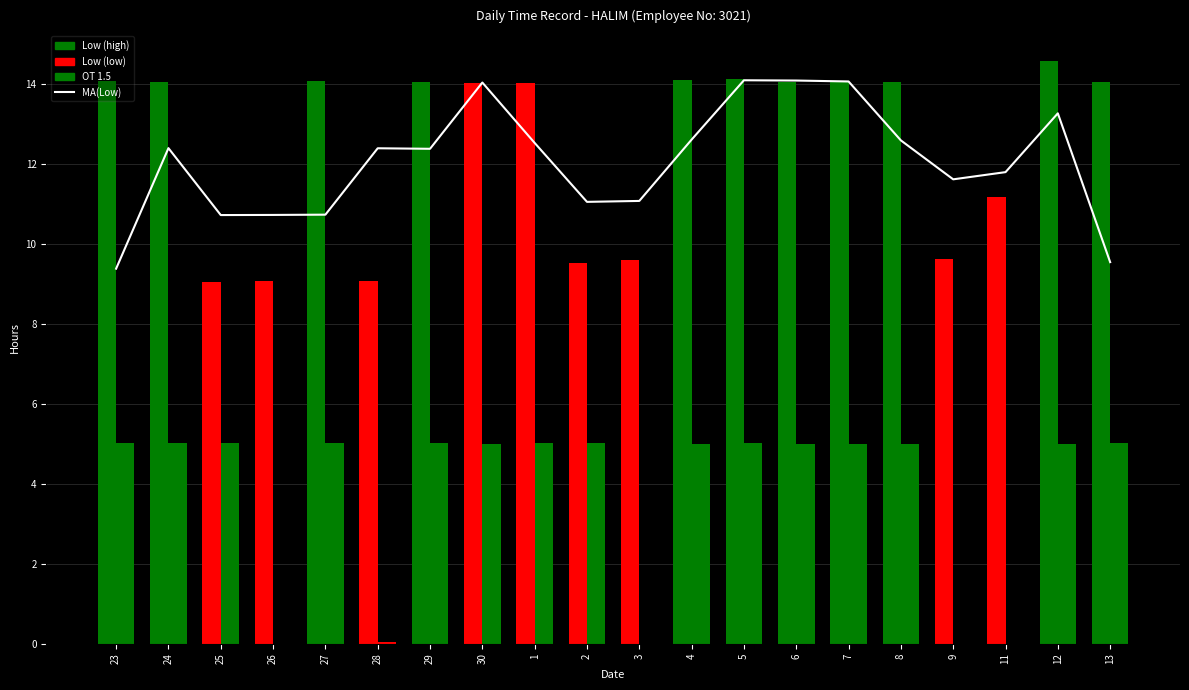

Between 2 and 8, which is larger?

8